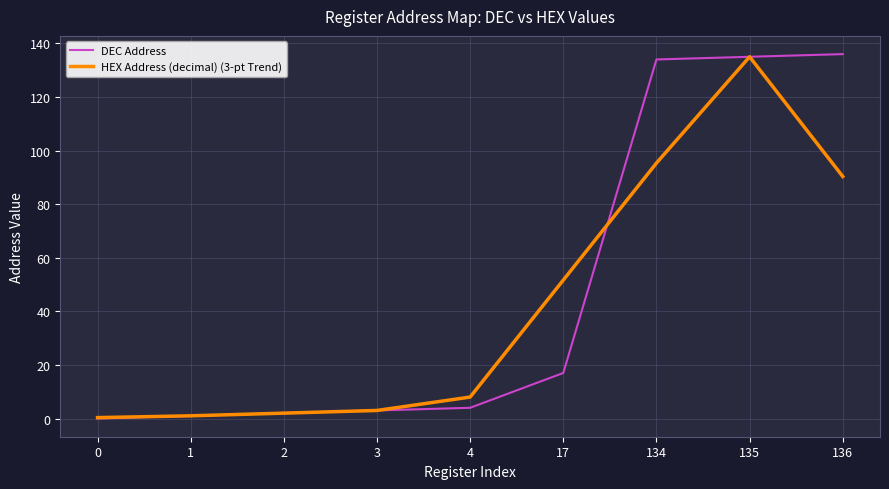

Where does the HEX Address (decimal) (3-pt Trend) series first go above 7?

4